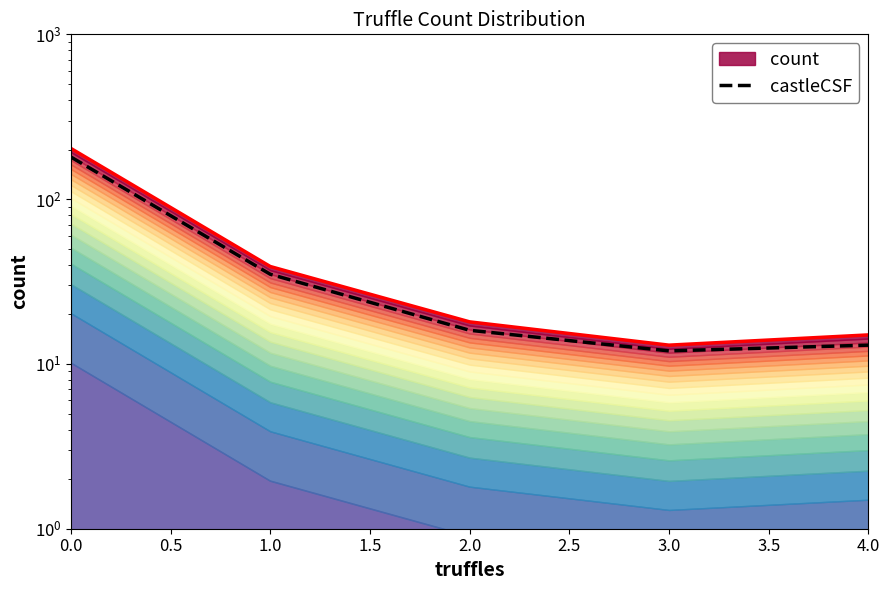

What value does the data have at 0.0, to the nearest 10?

180